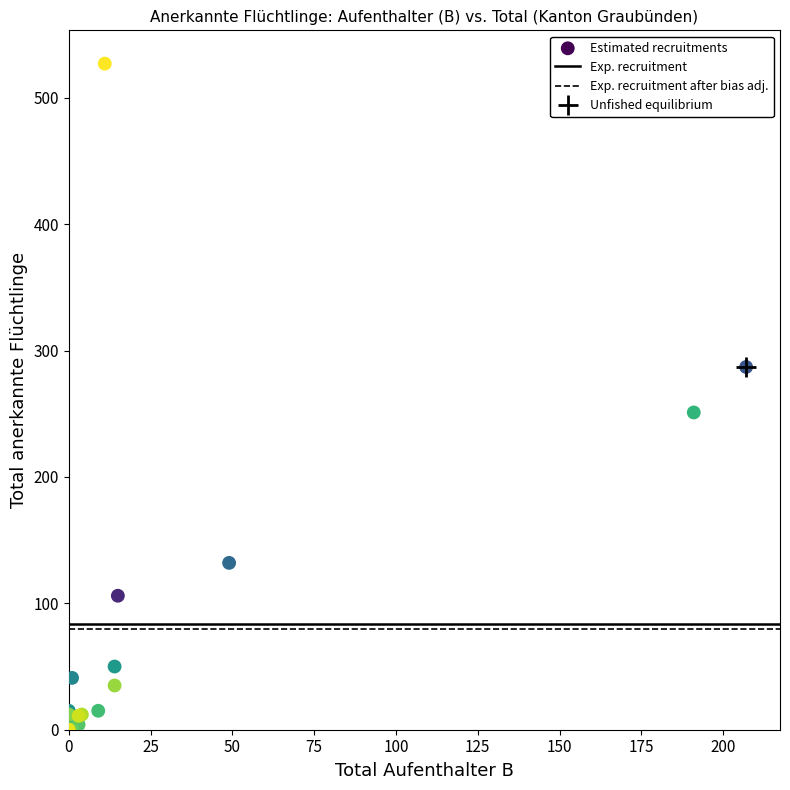

What Y value in the scatter plot is closest to 263?

251